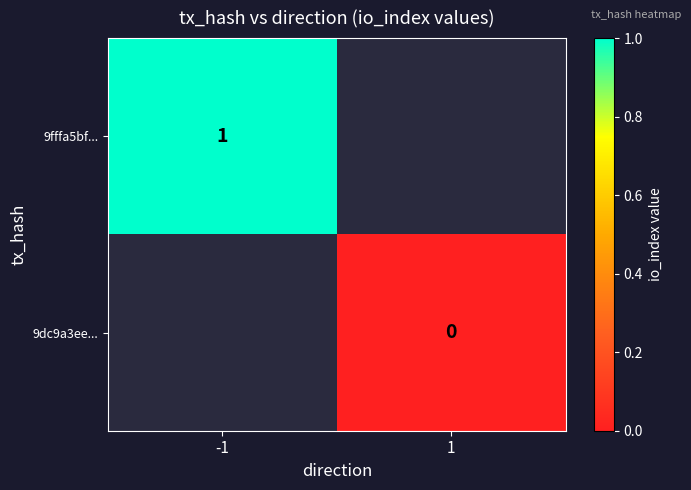

Is it true that 9fffa5bf... equals 1 at -1?

True